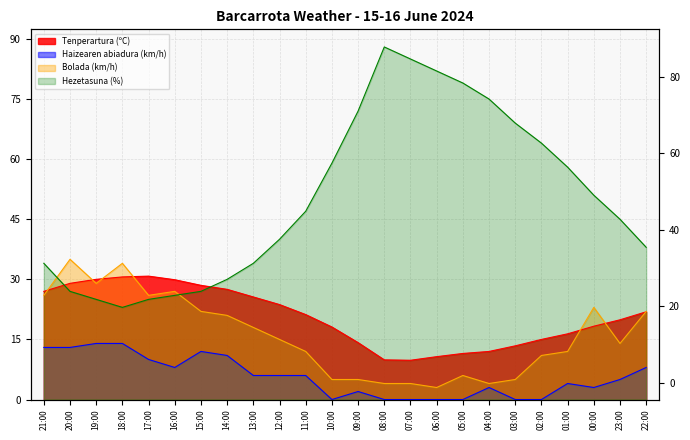

What is the difference between the highest and lowest values at 04:00?

72.0